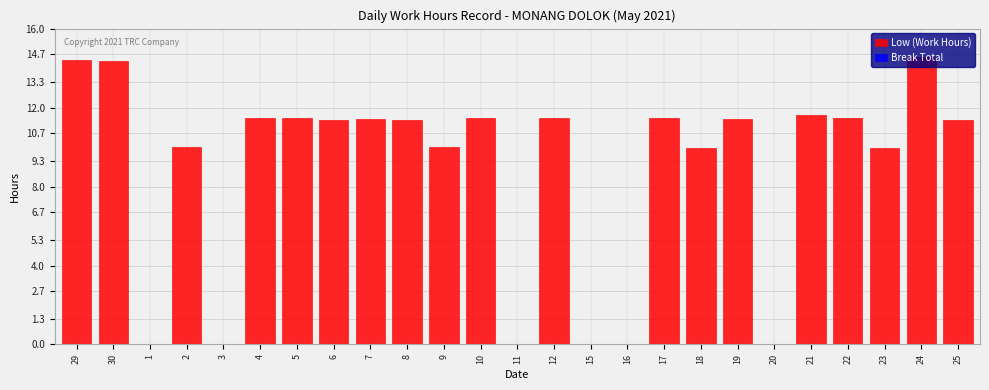

What is the maximum value shown in the chart?

14.6